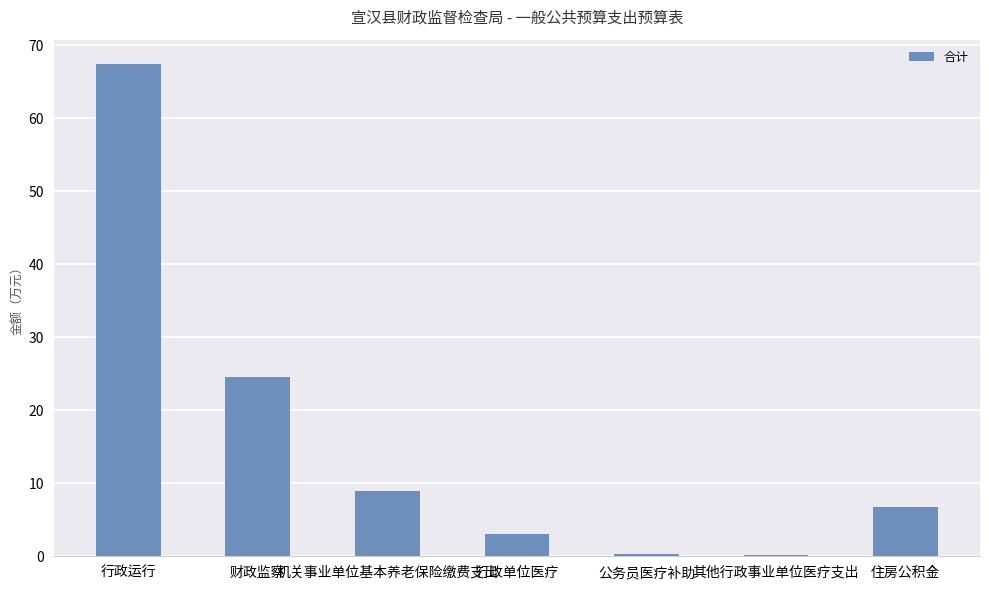

What is the sum of all values?

111.1